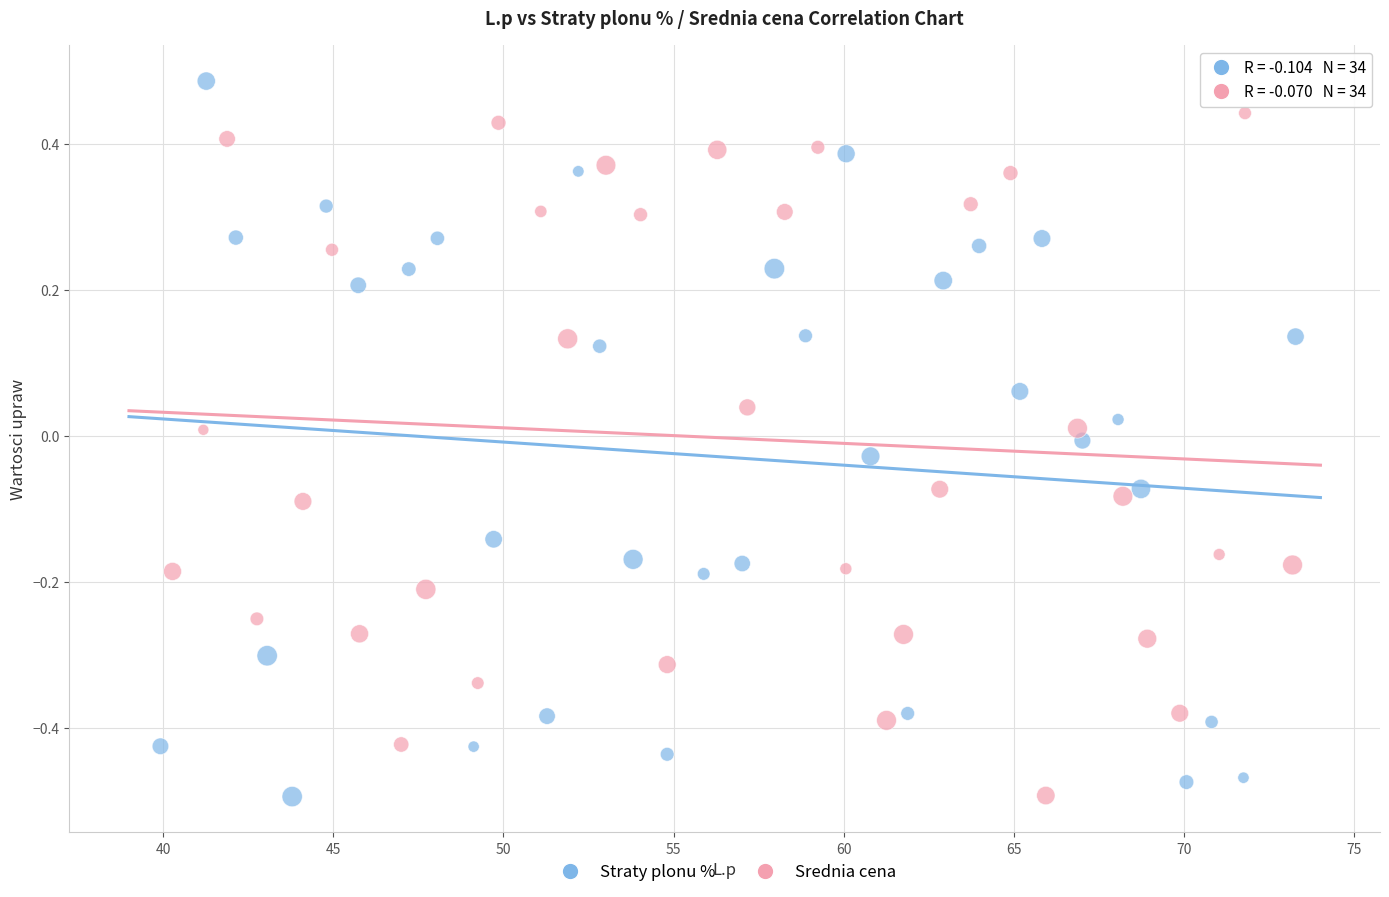

Which series has the widest spread of Y values?

Straty plonu %